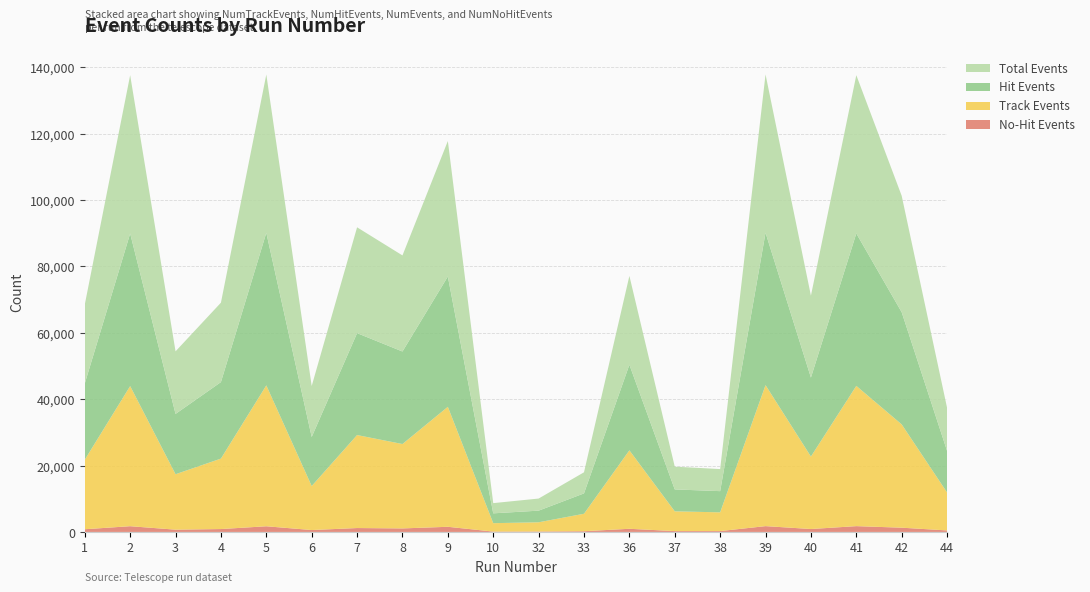

Reading left to right, transcribe all the data shown in this chart.

NumTrackEvents: 1=20950	2=42227	3=16709	4=21230	5=42456	6=13258	7=28024	8=25431	9=36158	10=2531	32=2775	33=5261	36=23647	37=5955	38=5647	39=42489	40=21838	41=42267	42=31133	44=11439
NumHitEvents: 1=22971	2=45983	3=18172	4=23060	5=45987	6=14787	7=30714	8=27890	9=39271	10=2966	32=3507	33=6137	36=25804	37=6604	38=6390	39=45942	40=23801	41=45944	42=33804	44=12525
NumEvents: 1=23783	2=47712	3=18858	4=23931	5=47696	6=15360	7=31890	8=28950	9=40823	10=3076	32=3643	33=6357	36=26754	37=6858	38=6648	39=47693	40=24681	41=47693	42=35085	44=12981
NumNoHitEvents: 1=812	2=1729	3=686	4=871	5=1709	6=573	7=1176	8=1060	9=1552	10=110	32=136	33=220	36=950	37=254	38=258	39=1751	40=880	41=1749	42=1281	44=456